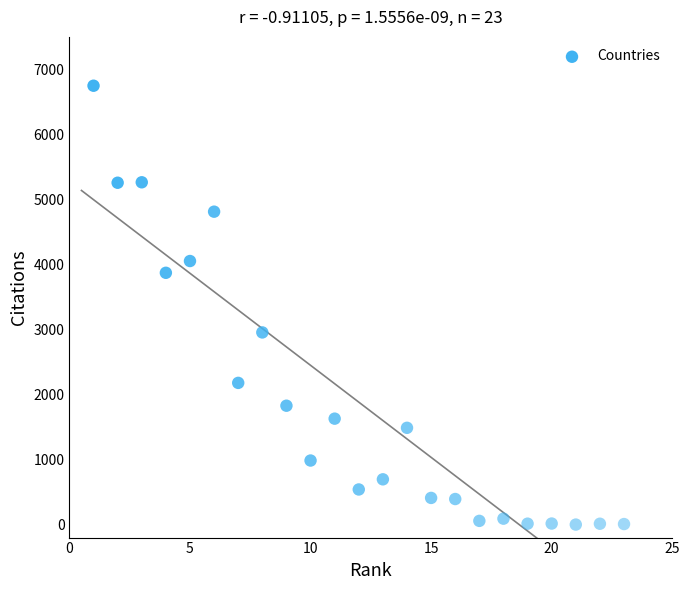

What Y value in the scatter plot is closest to 3374?

2955